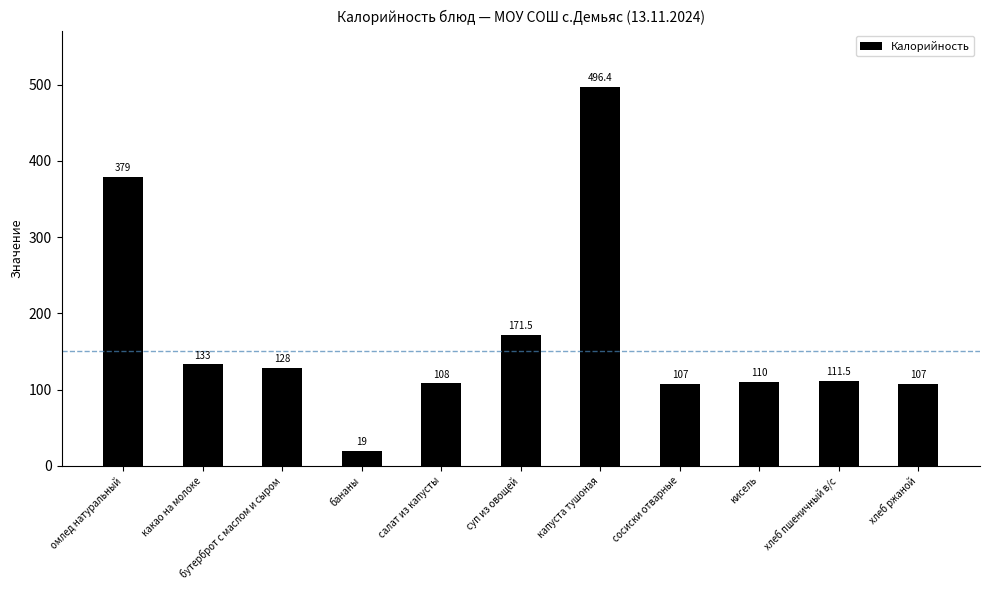

How many distinct data groups are displayed?

1